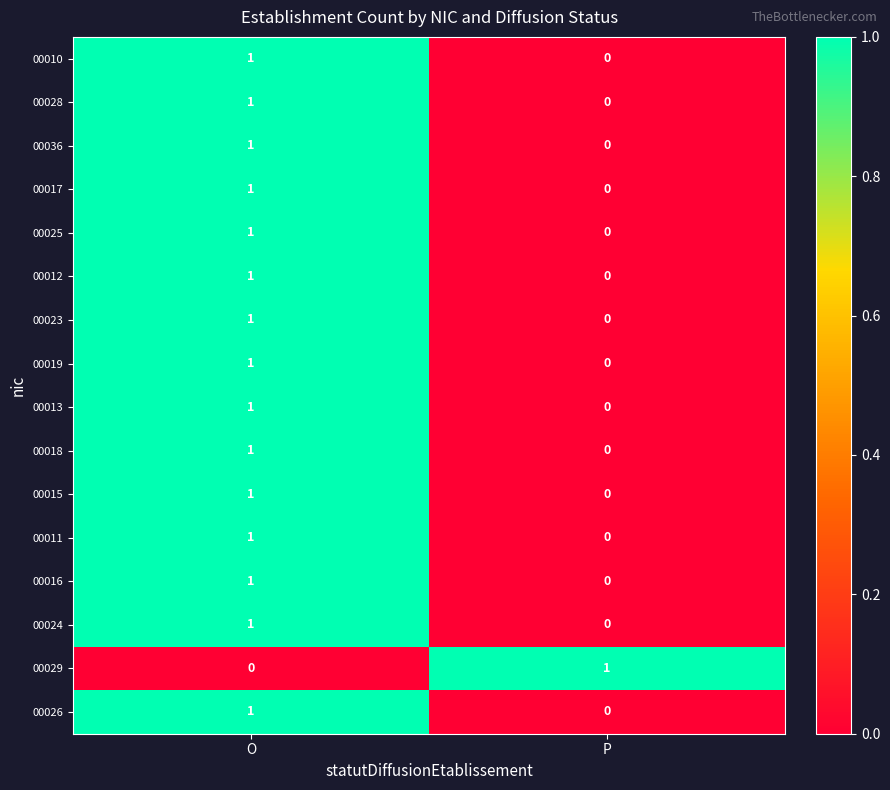

At which label is 00015 closest to 0?

P